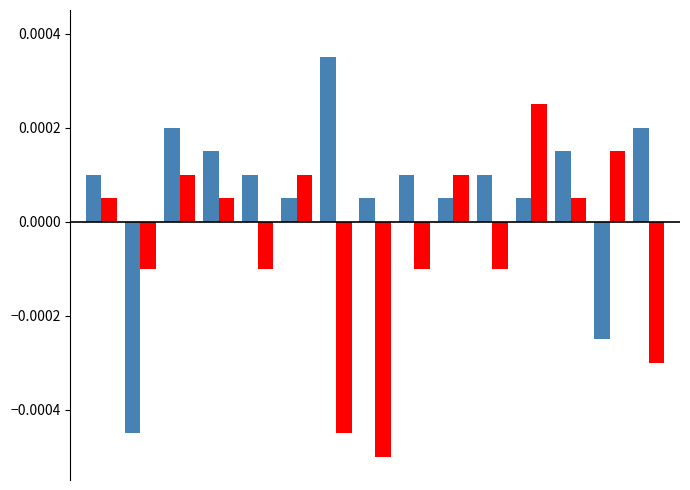

The value of Cena celkom s DPH v Eur at 3 is 0.0. True or false?

False